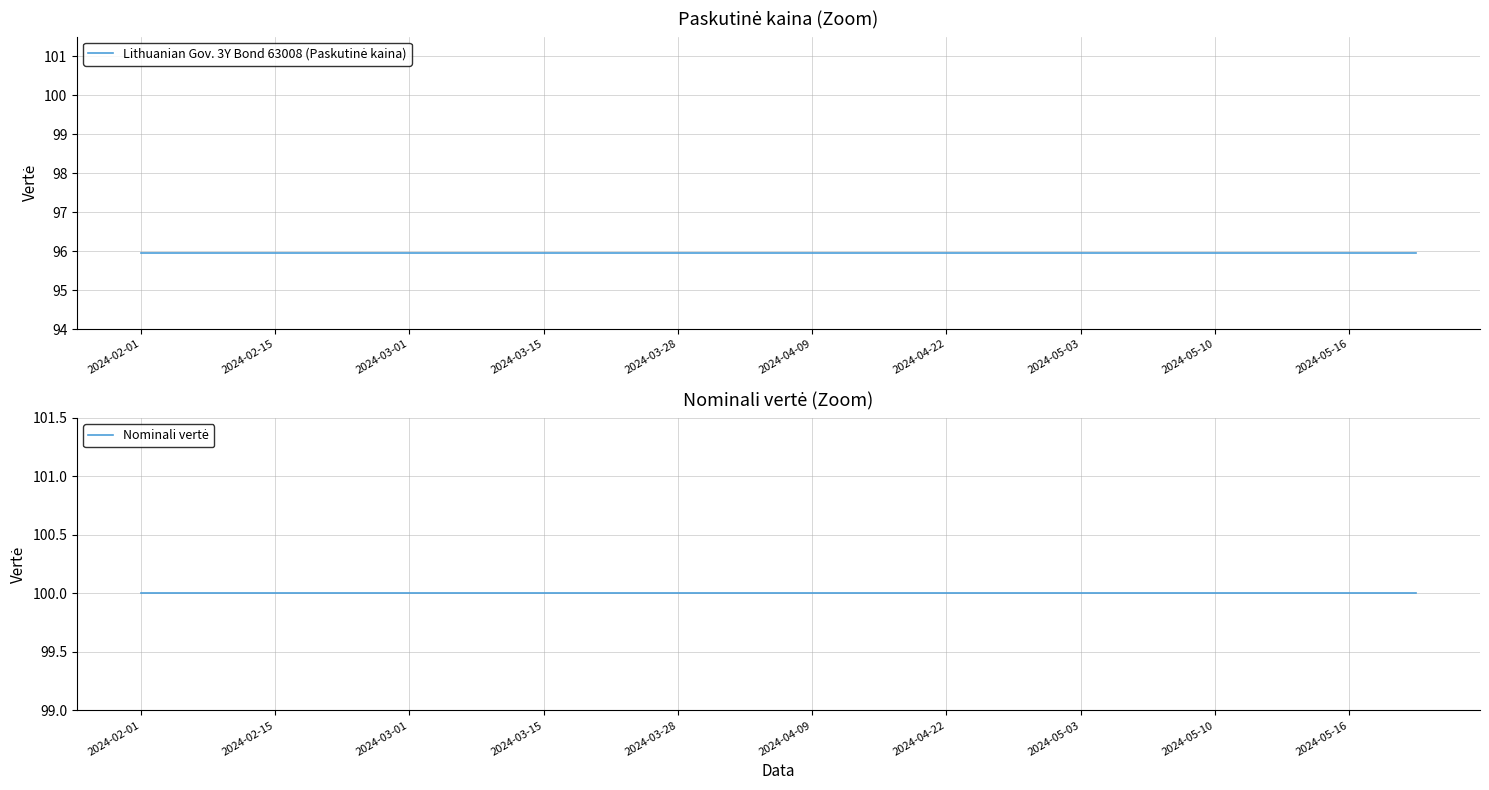

Which series has the largest total across all categories?

Nominali vertė